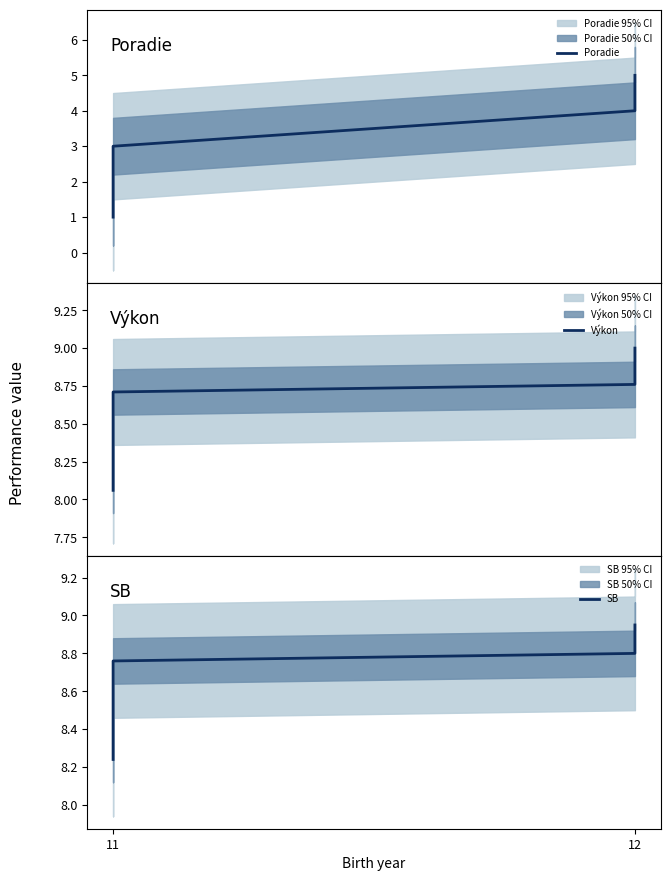

True or false: SB and Výkon intersect in this chart.

True